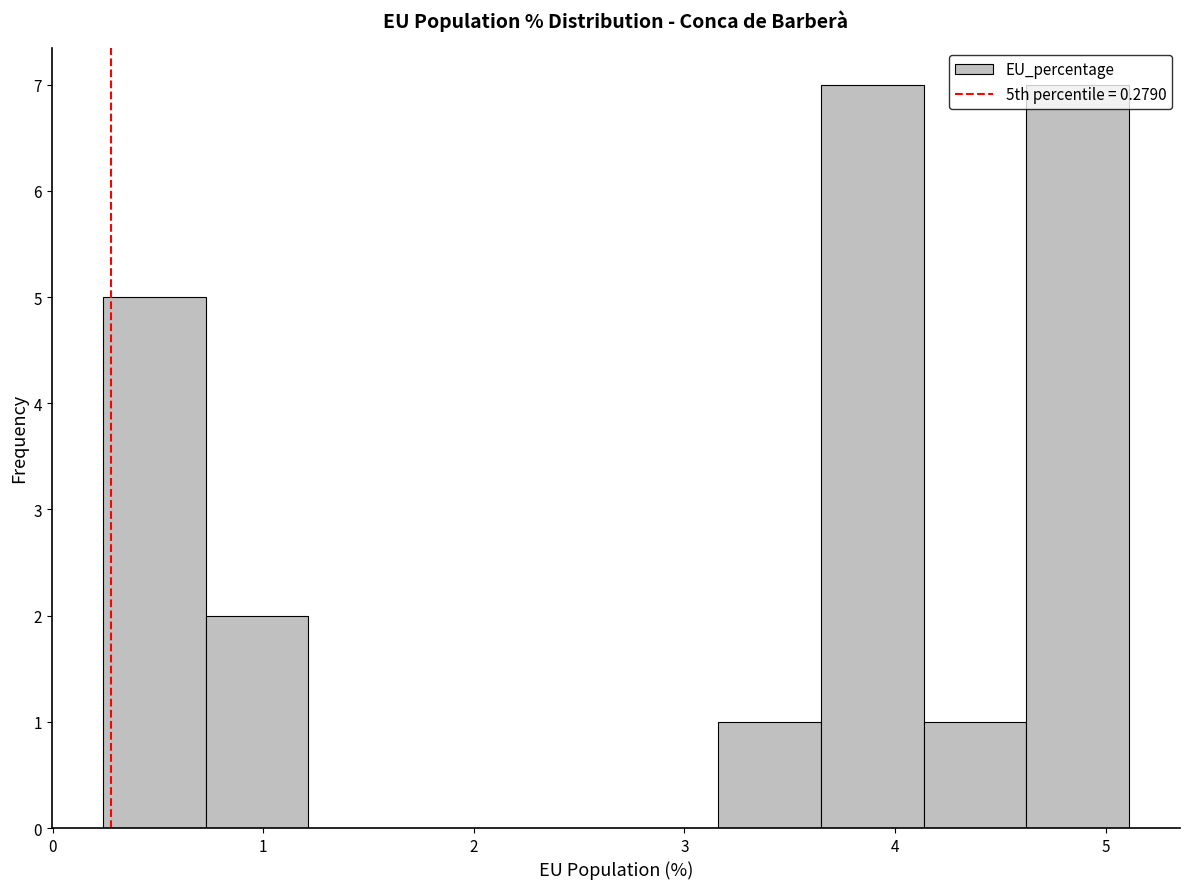

Reading left to right, list every bar in this chart as the range it spans on the x-axis followed by its height. Neither the bar edges nor the heights are printed on the chart, so give them approximately, as read against the axes.

0.2 to 0.7: 5
0.7 to 1.2: 2
1.2 to 1.7: 0
1.7 to 2.2: 0
2.2 to 2.7: 0
2.7 to 3.2: 0
3.2 to 3.6: 1
3.6 to 4.1: 7
4.1 to 4.6: 1
4.6 to 5.1: 7